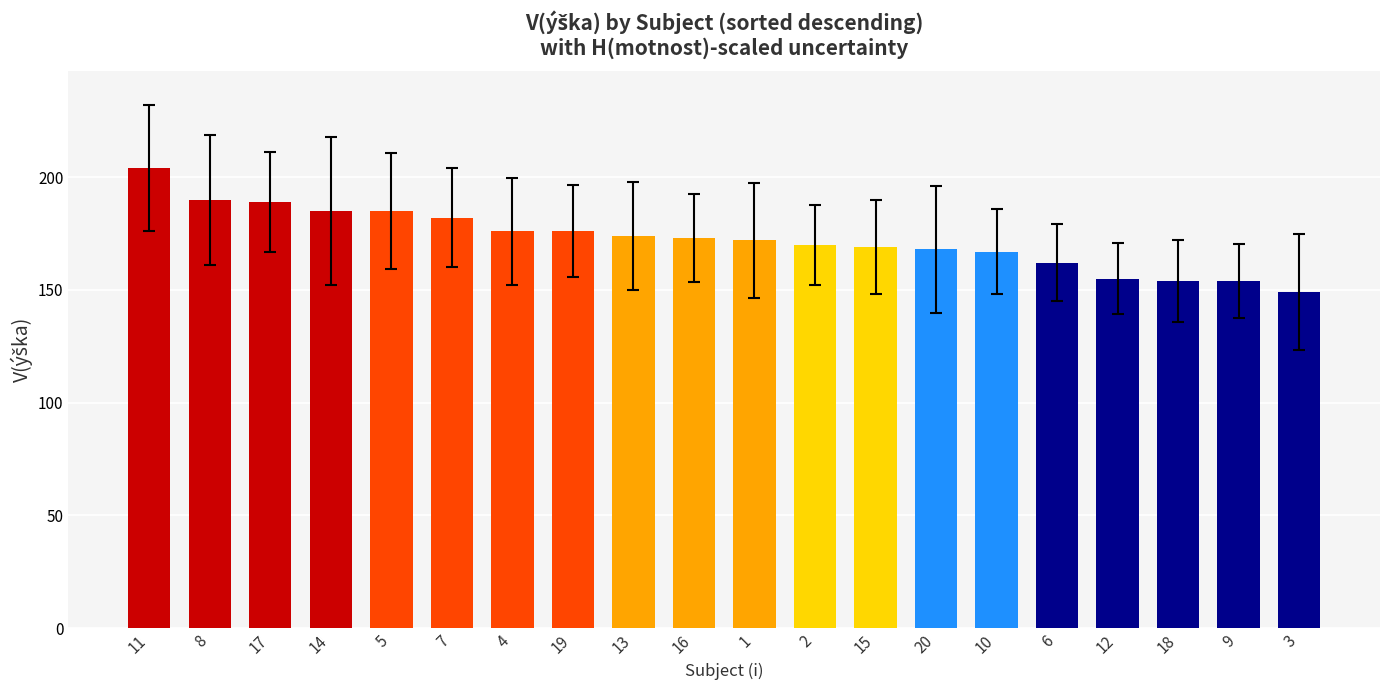

Are the bars horizontal?

No